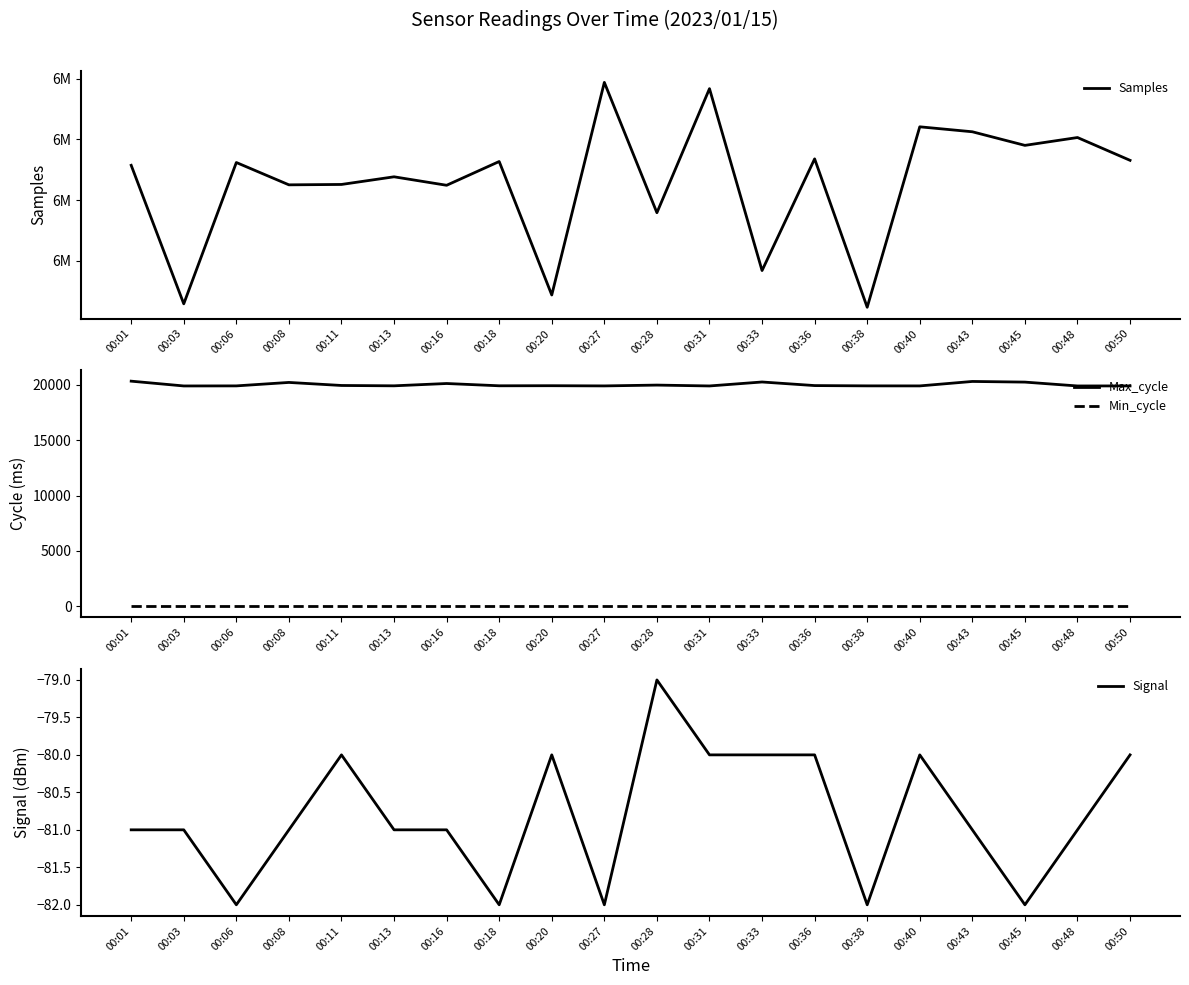

Where does the Signal series first go above -81?

00:11